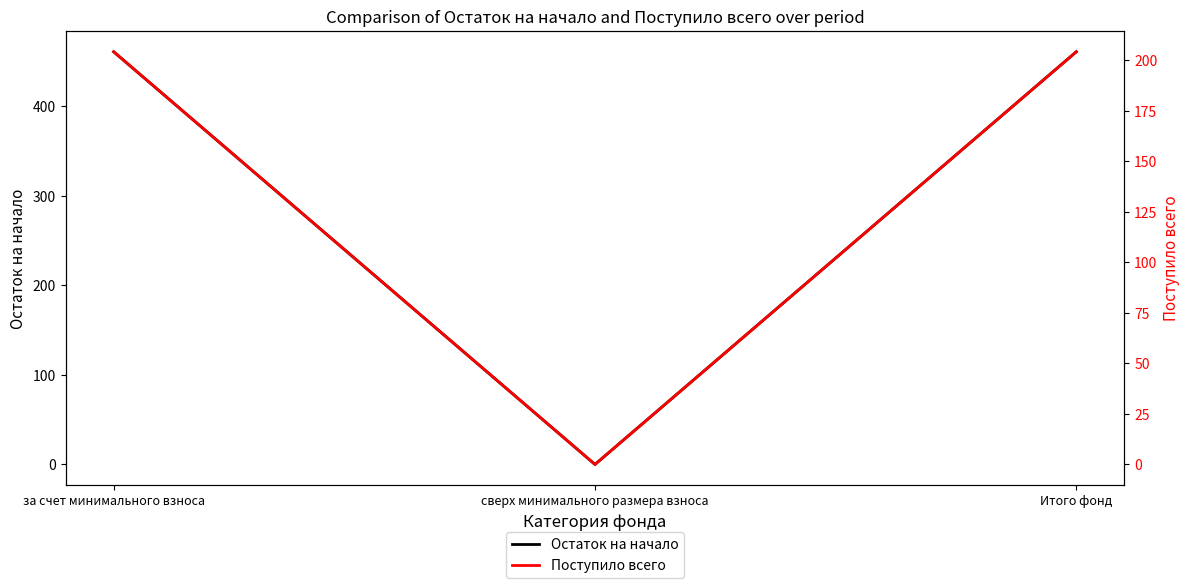

Does the chart have visible grid lines?

No